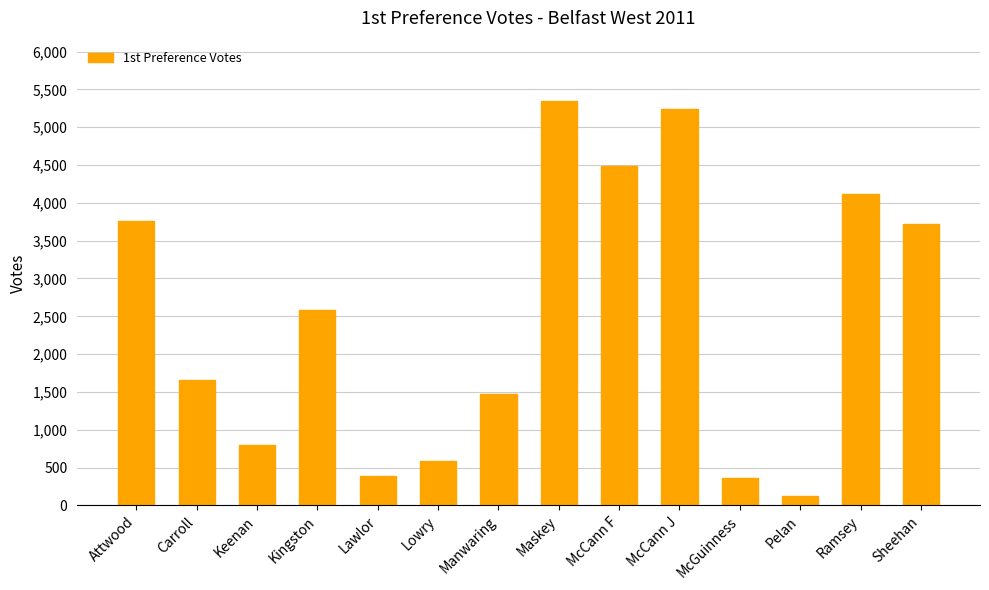

What is the label of the 4th bar from the right?

McGuinness